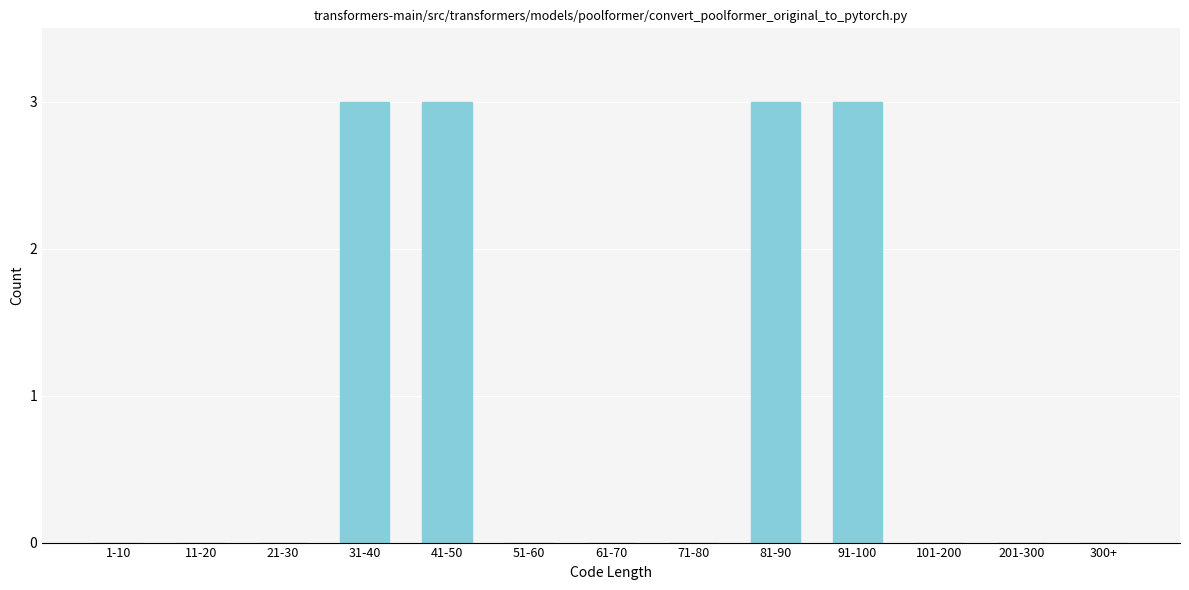

Reading left to right, what are all the values shown in this chart?

1-10=0	11-20=0	21-30=0	31-40=3	41-50=3	51-60=0	61-70=0	71-80=0	81-90=3	91-100=3	101-200=0	201-300=0	300+=0